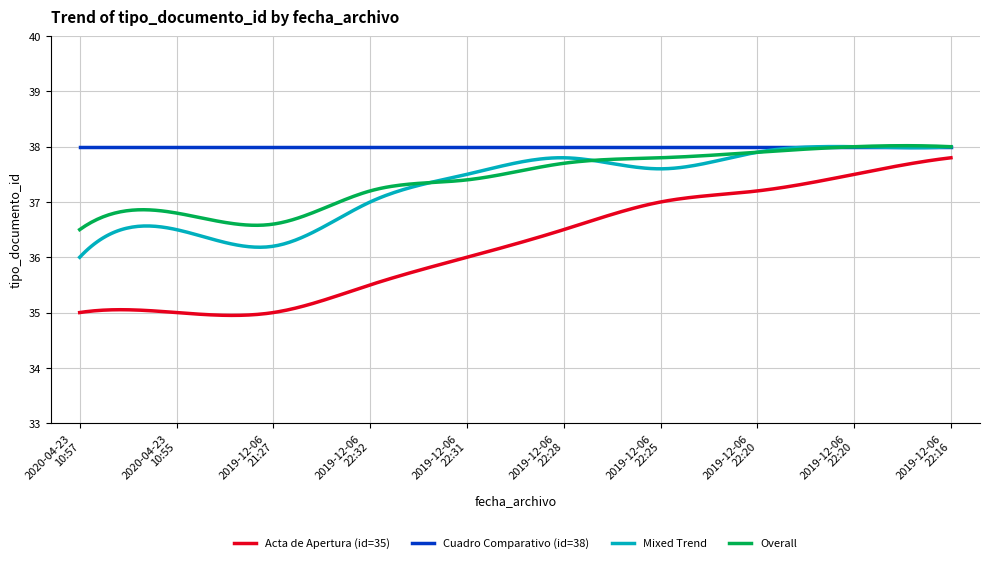

Which series has the largest range (max minus min)?

Acta de Apertura (id=35)